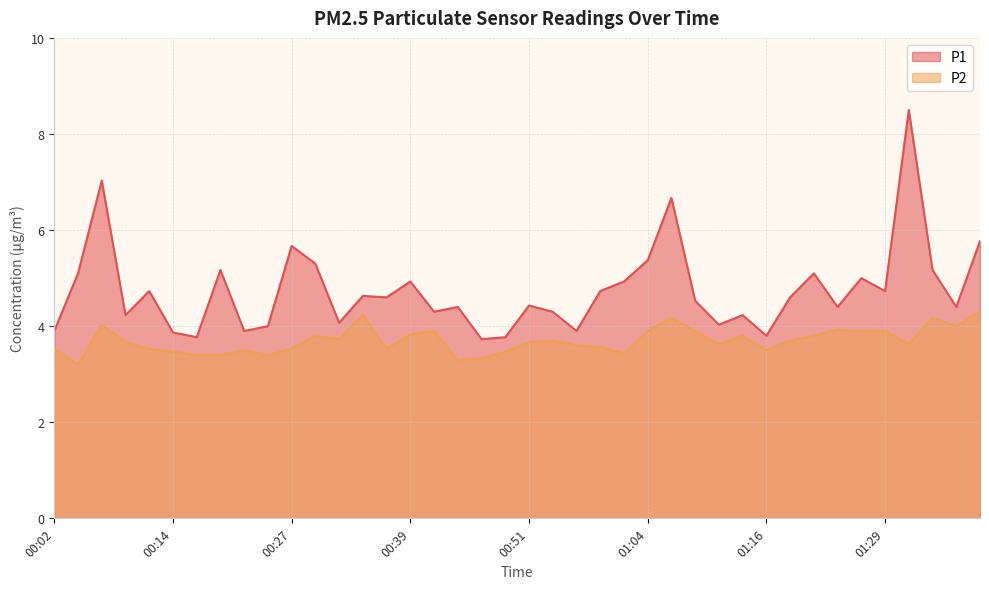

Which has a higher value, 00:42 or 01:36?

01:36